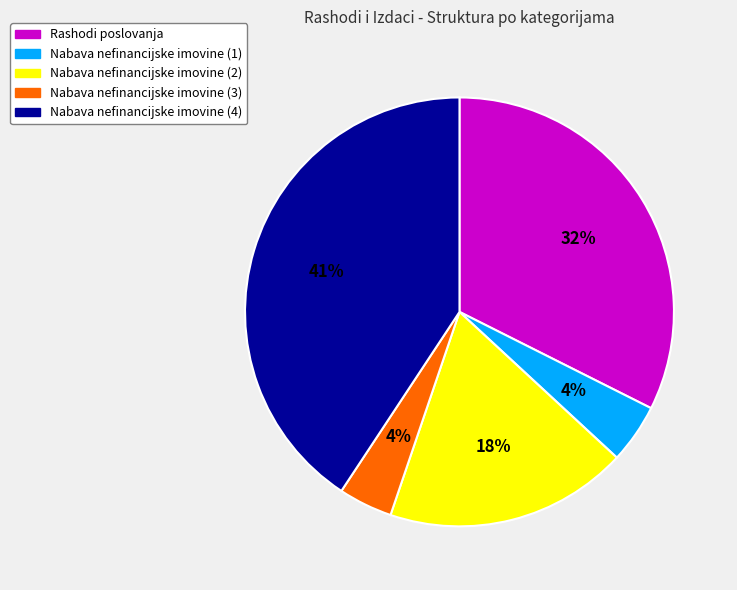

To the nearest percent, what is the average slice percentage?

20%